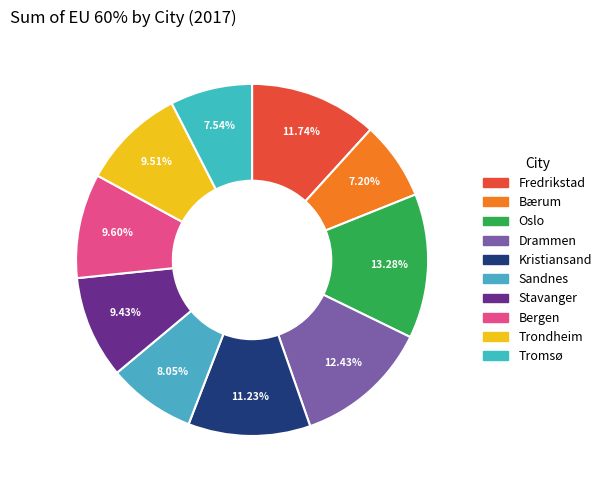

Rank the categories by value from highest to lowest.

Oslo, Drammen, Fredrikstad, Kristiansand, Bergen, Trondheim, Stavanger, Sandnes, Tromsø, Bærum